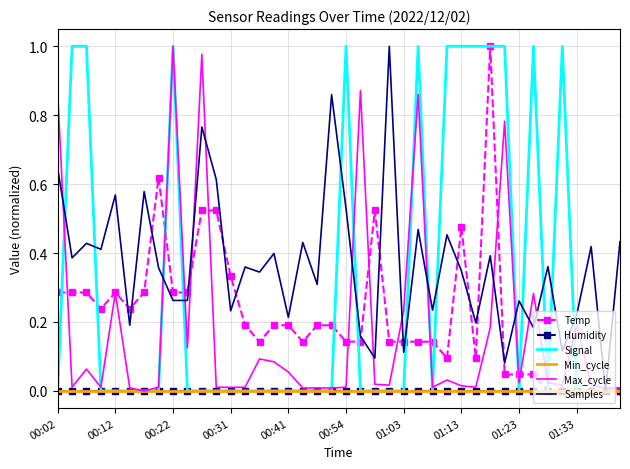

Rank the categories by Max_cycle value from lowest to highest.

01:03, 00:54, 17, 18, 19, 38, 39, 00:12, 00:31, 01:13, 11, 12, 13, 20, 26, 29, 28, 23, 35, 37, 22, 32, 34, 27, 16, 00:22, 15, 14, 01:33, 30, 36, 24, 33, 00:41, 31, 25, 00:02, 21, 10, 01:23